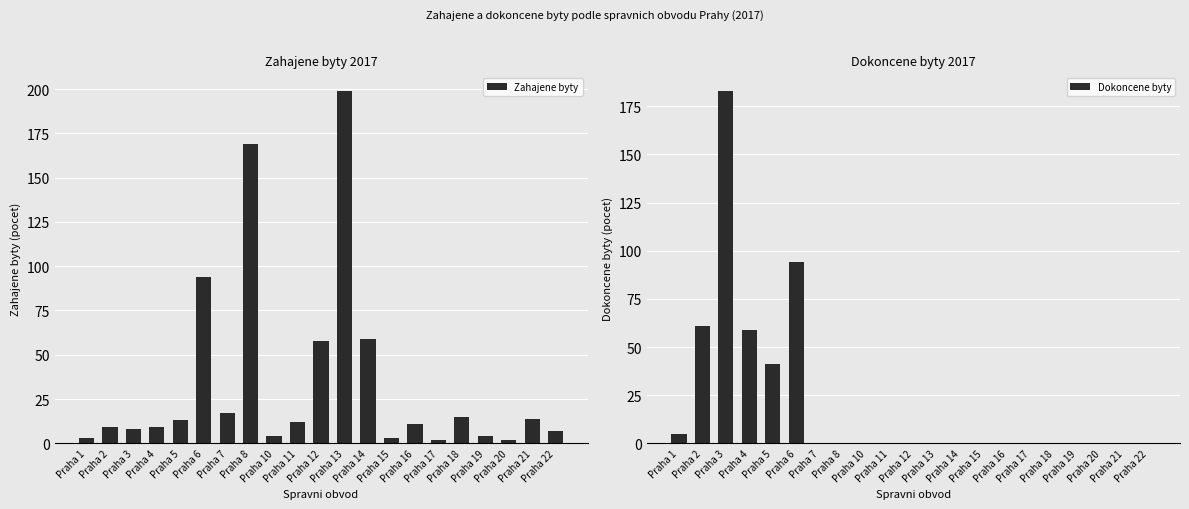

The value of Zahajene byty at Praha 8 is 113. True or false?

False